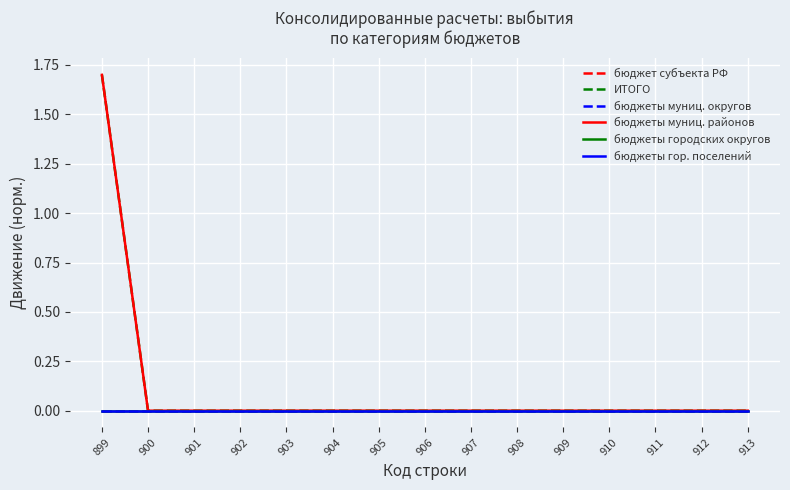

Does the chart have visible grid lines?

Yes